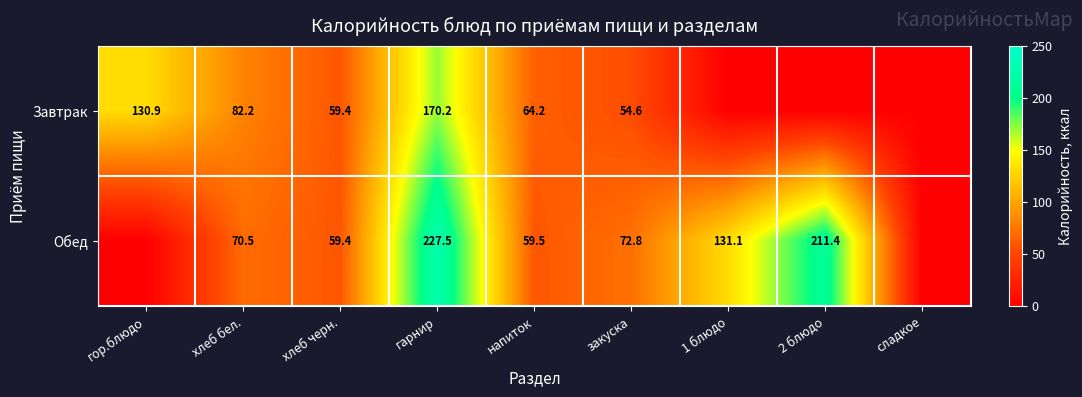

What is the total value across all series at напиток?

123.7